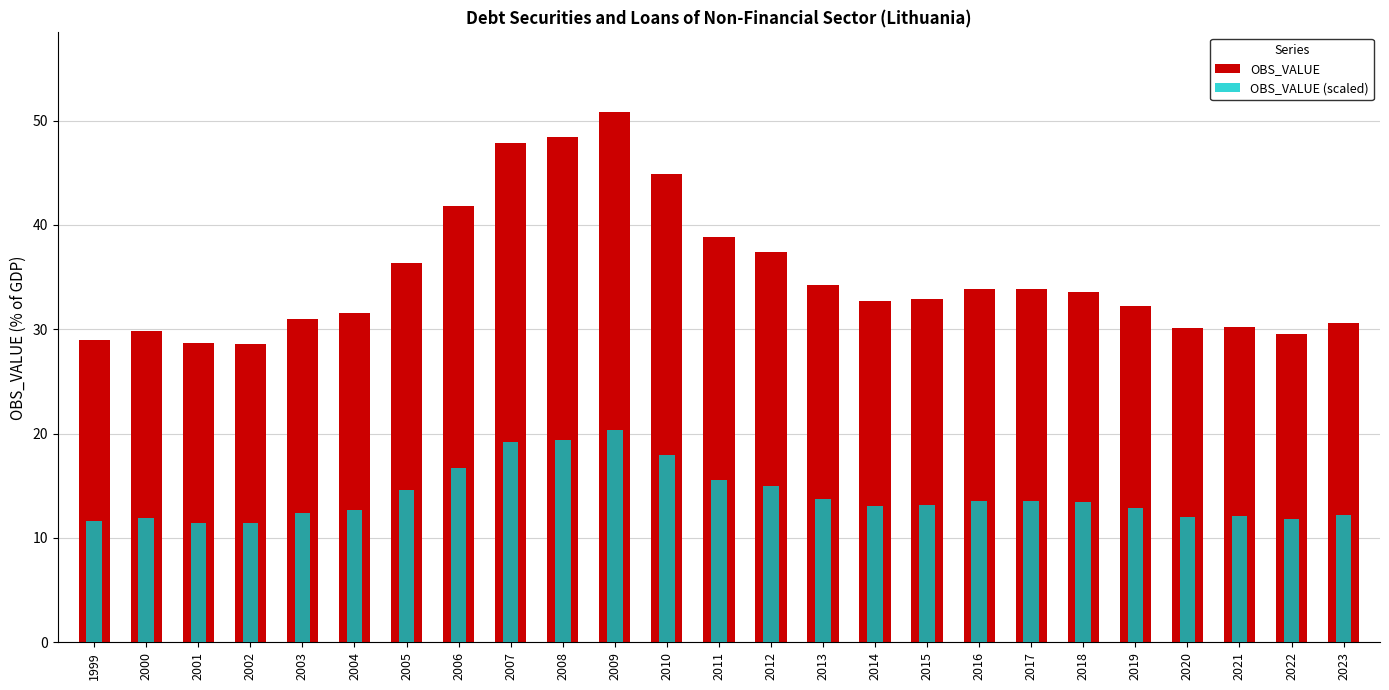

How many groups of bars are there?

25